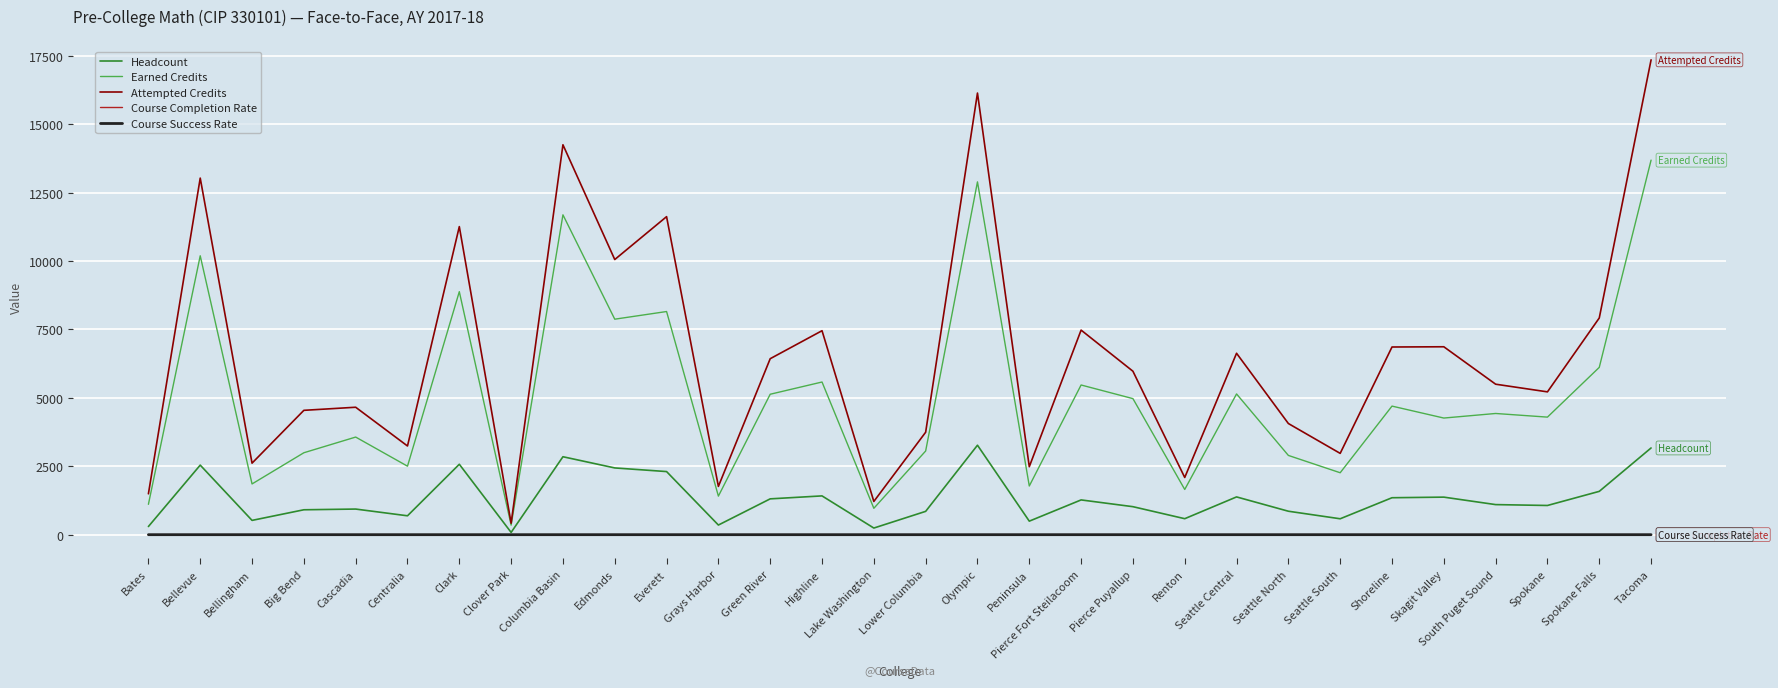

What position from the right is Spokane Falls?

2